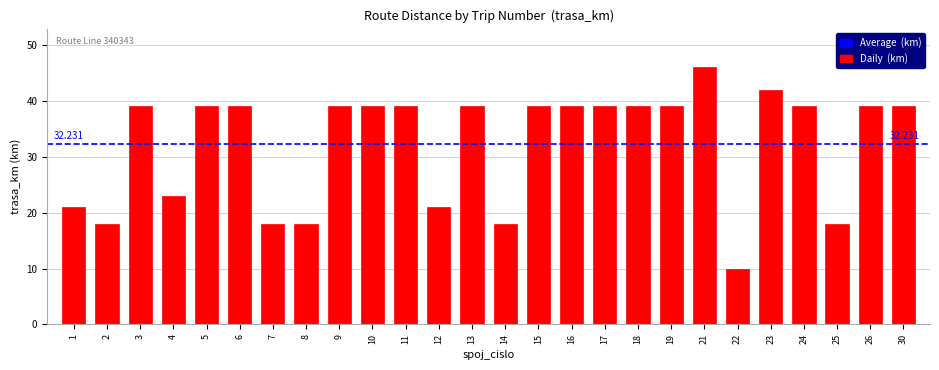

How many series are shown in this chart?

1